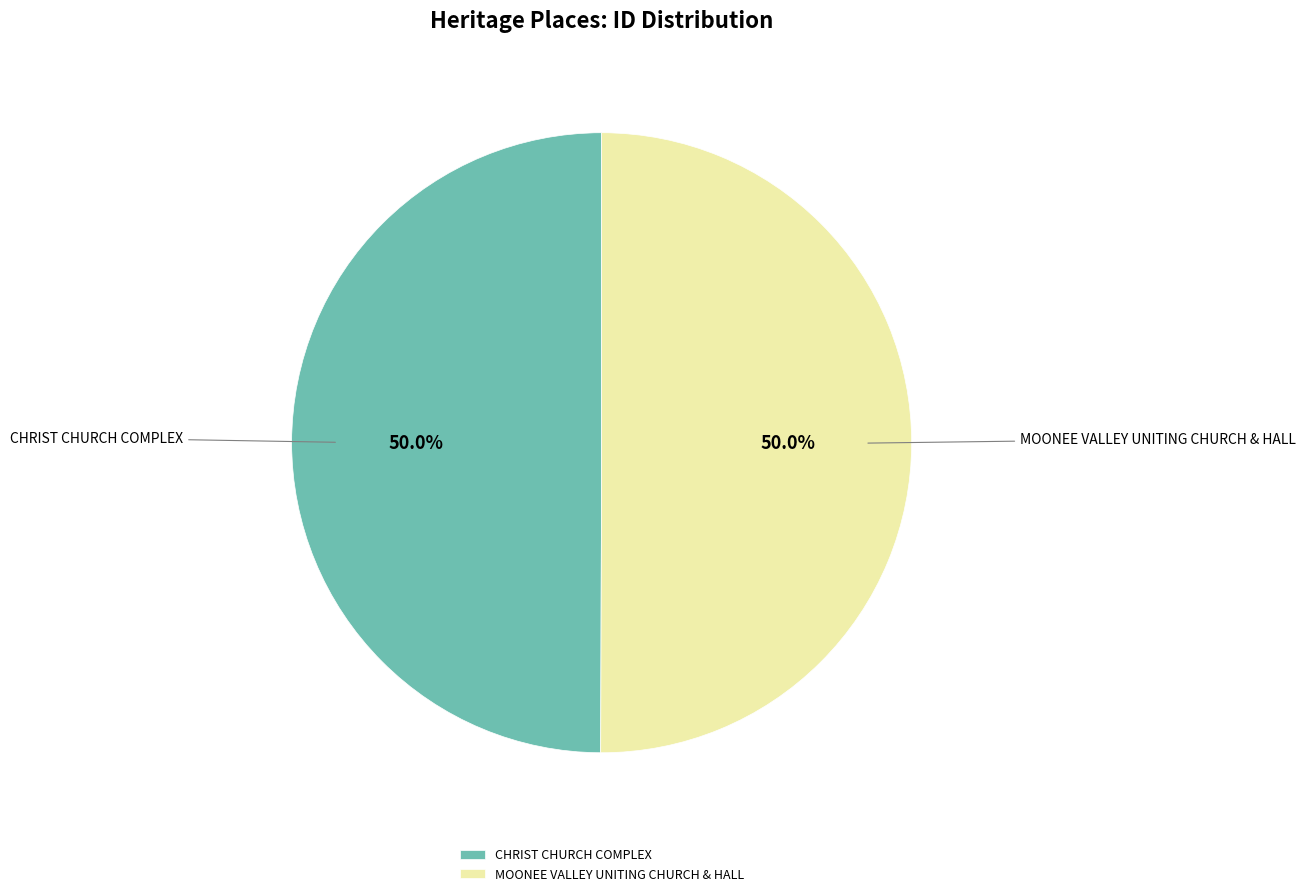

How many slices are in this pie chart?

2